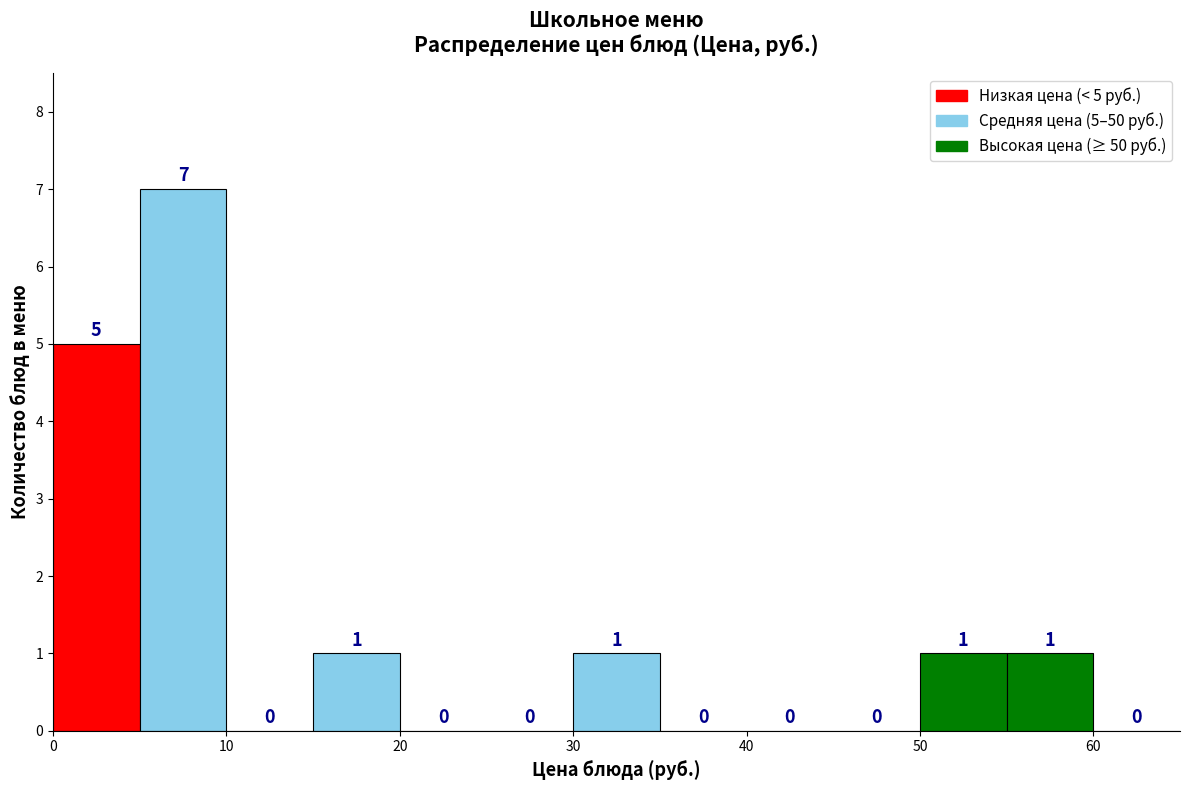

Over which range of the x-axis is the bar tallest?

5 to 10